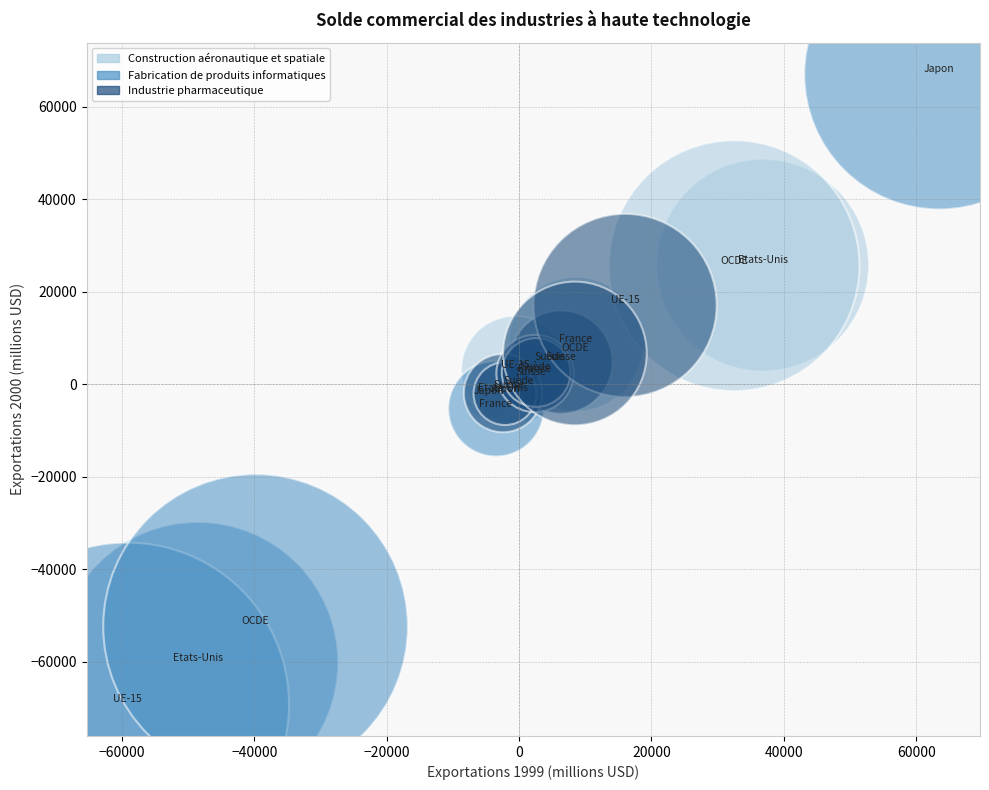

Which series has the largest Y range (max minus min)?

Fabrication de produits informatiques